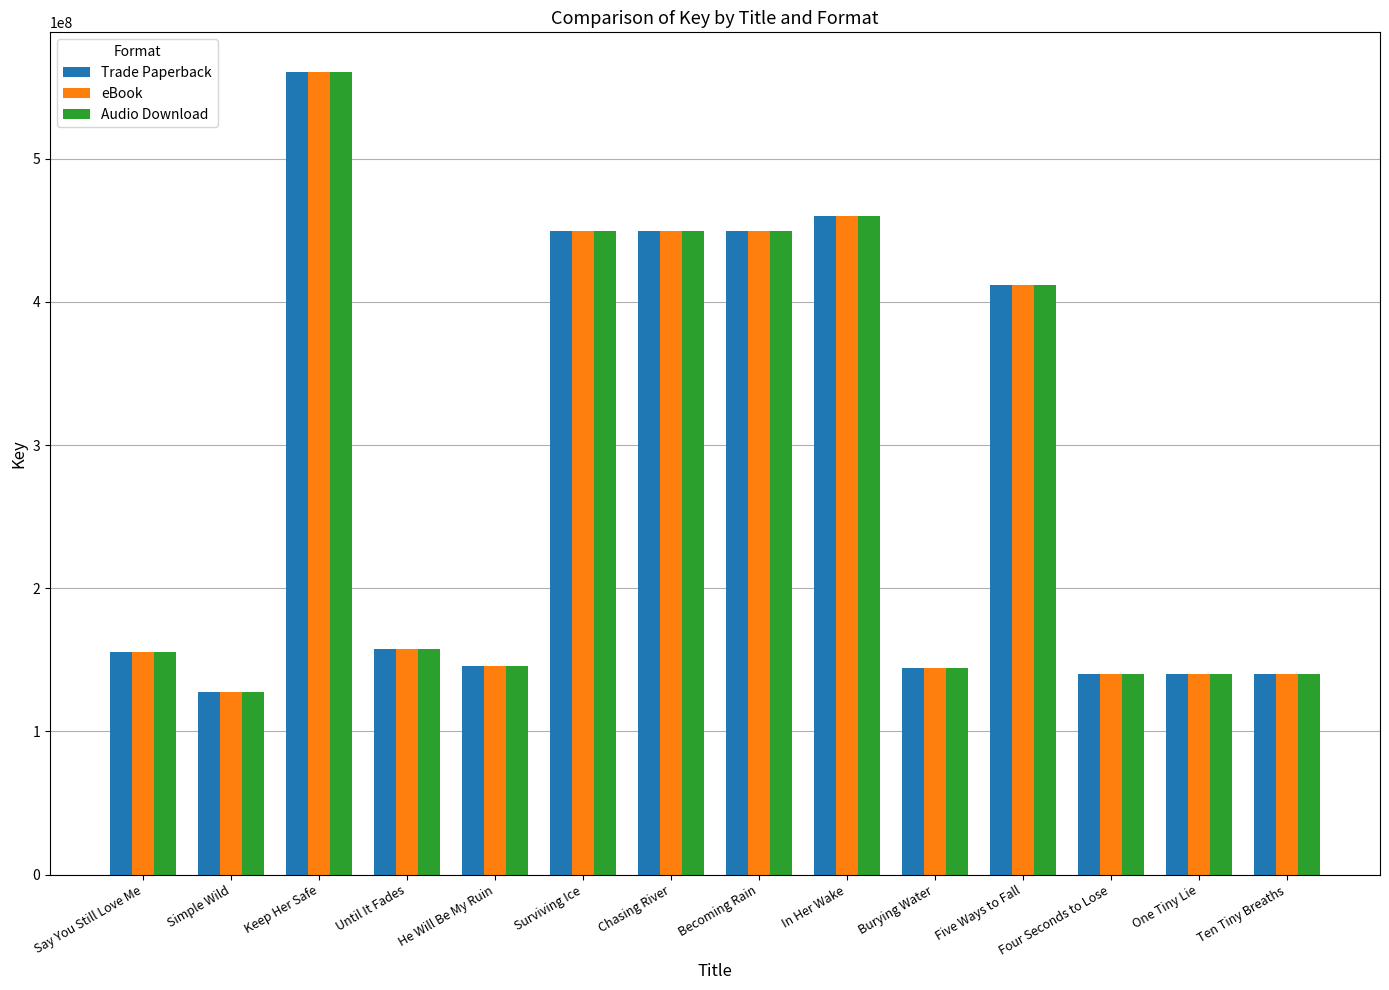

What is the sum of the Audio Download values at Say You Still Love Me and Five Ways to Fall?

567250825